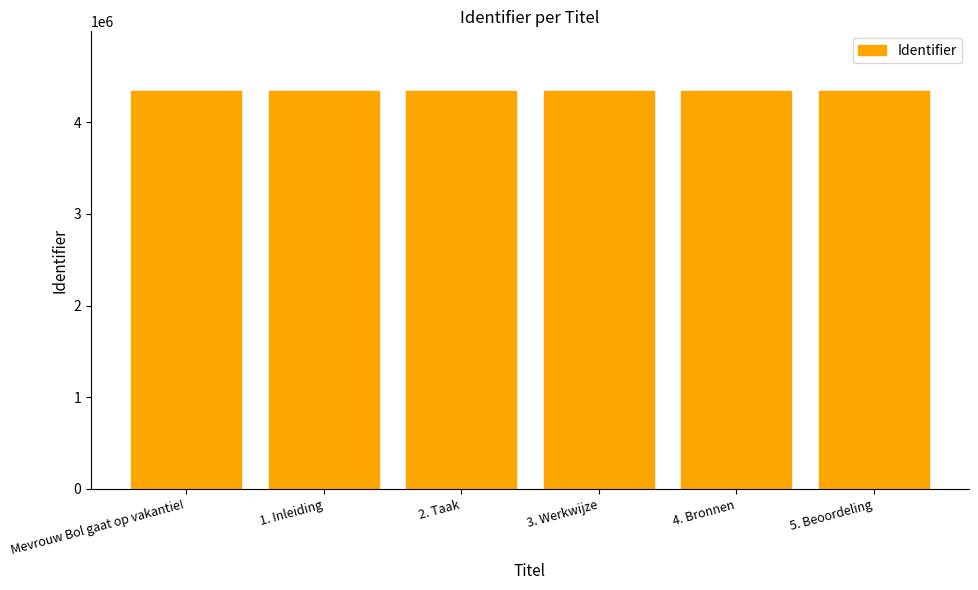

What is the maximum value shown in the chart?

4339961